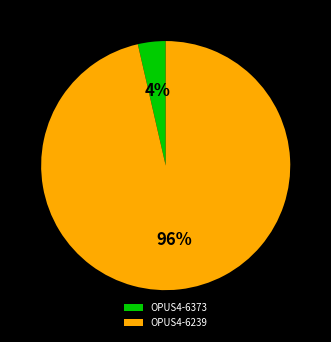

Count the number of slices in the pie.

2